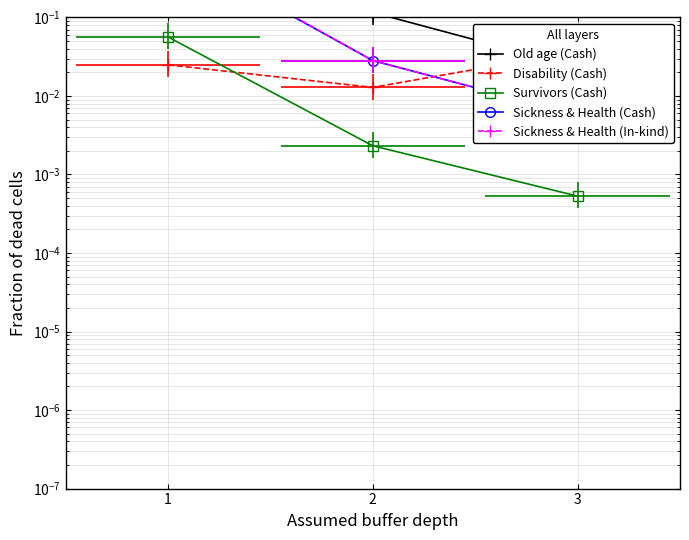

What is the difference between the Sickness & Health (In-kind) values at 1 and 2?

0.8